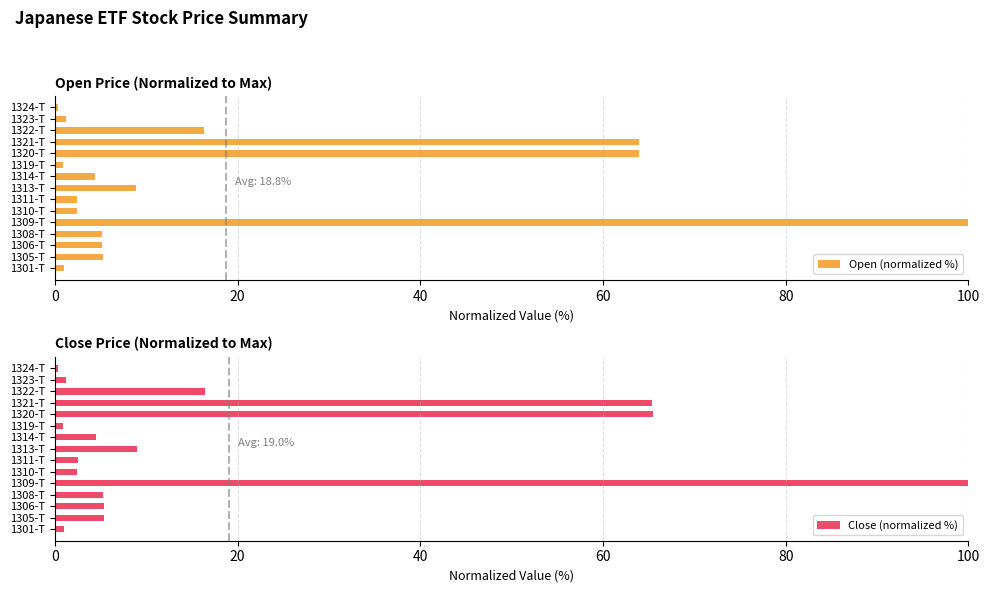

What is the average value of the Close (normalized %) series?

19.0